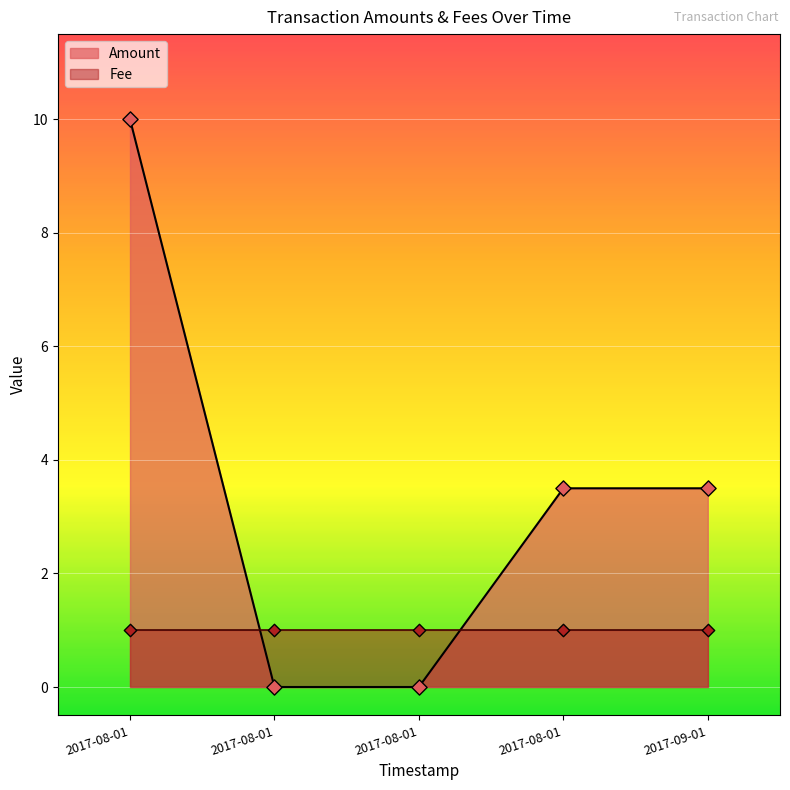

Which series has the largest total across all categories?

Amount